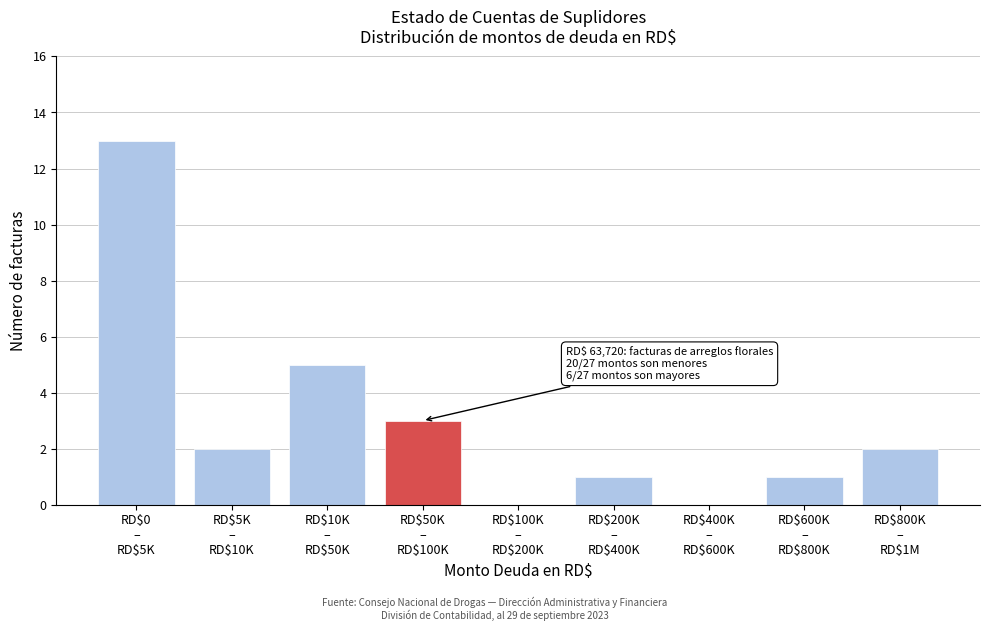

What is the greatest value displayed?

13